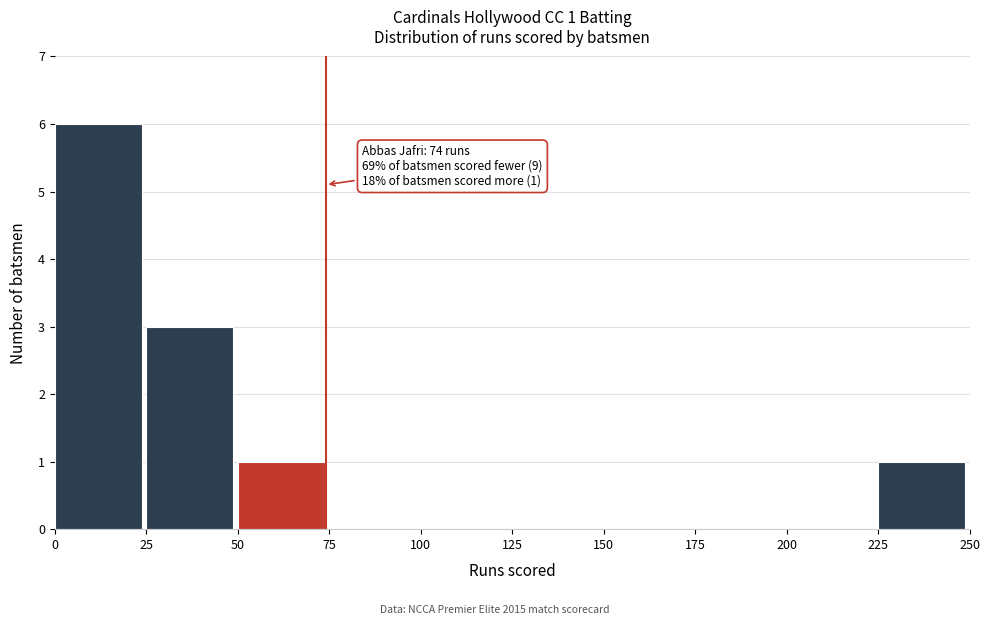

Over which range of the x-axis is the bar tallest?

0 to 25